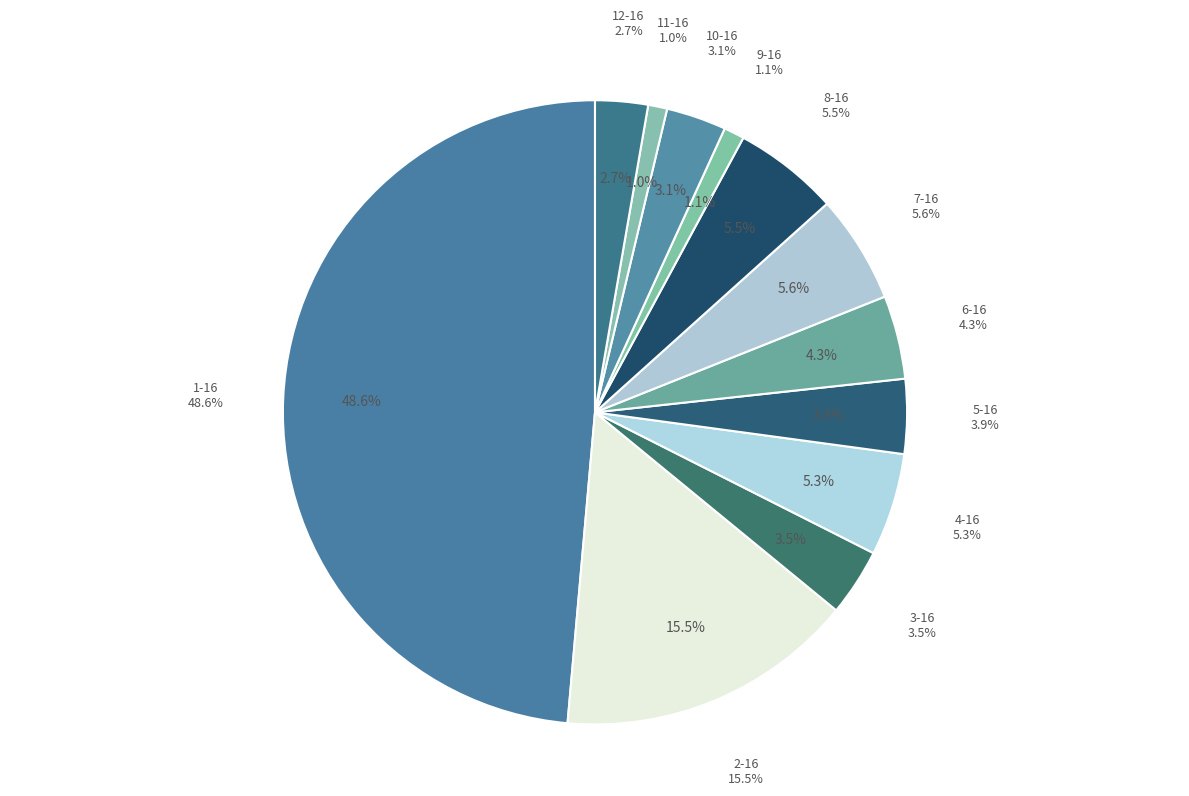

Count the number of slices in the pie.

12